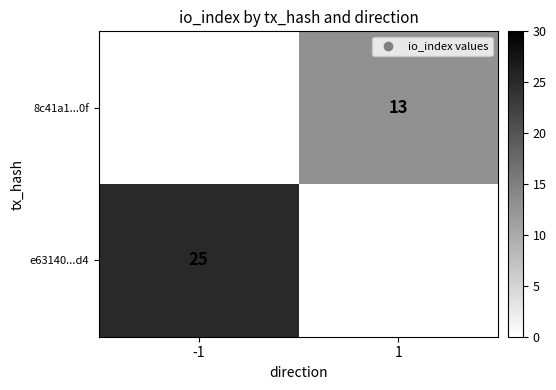

Is it true that 8c41a1...0f equals 13 at 1?

True